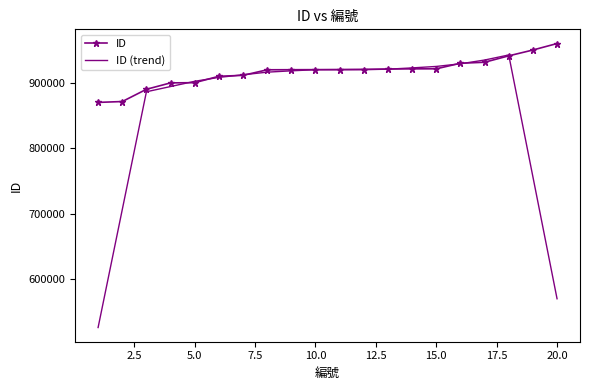

After their last crossing, which series has the higher values: ID or ID (trend)?

ID